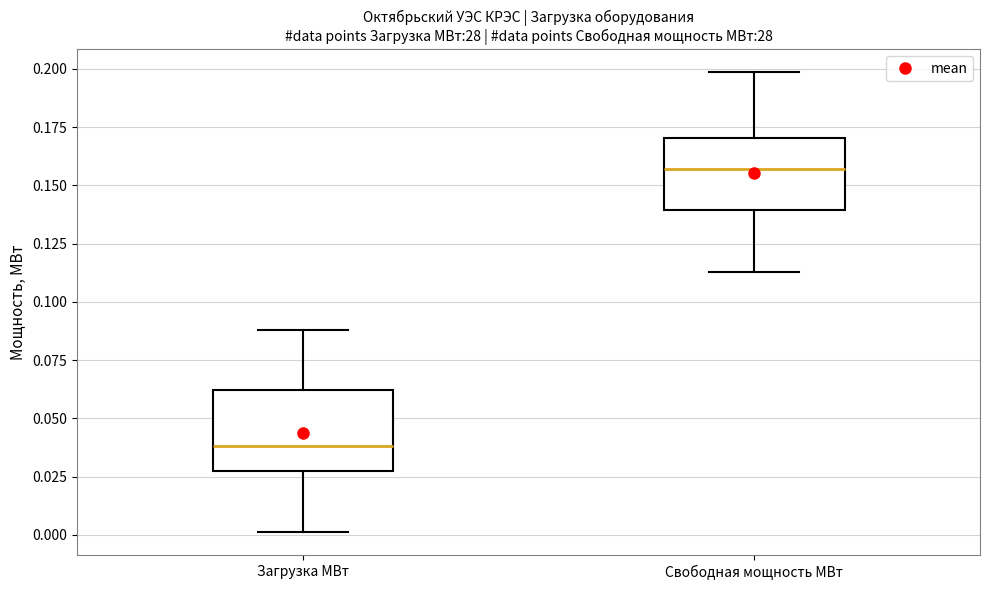

Reading left to right, read every box against the y-axis: the position of its median line, the range the box covers, and the ends of its whiskers. The values are not printed on the chart, so give them approximately, as read against the axis.

Загрузка МВт: median 0.040, box 0.025 to 0.060, whiskers 0.000 to 0.090
Свободная мощность МВт: median 0.155, box 0.140 to 0.170, whiskers 0.115 to 0.200